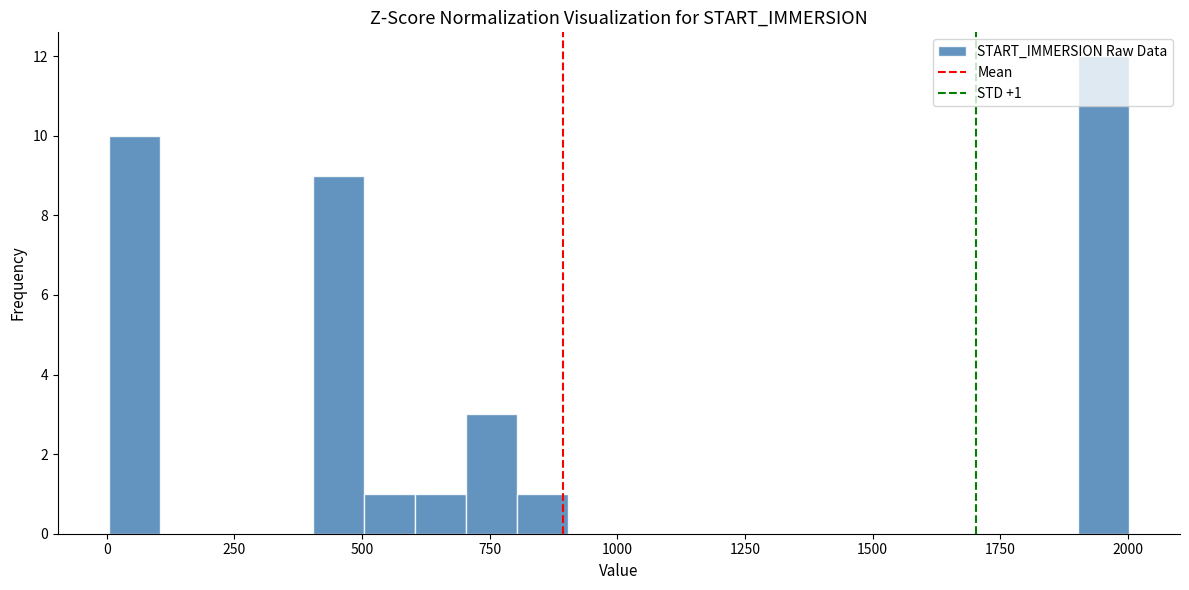

Around what value on the x-axis is the tallest bar? Give the approximate position of its centre, as read against the axis.

1950